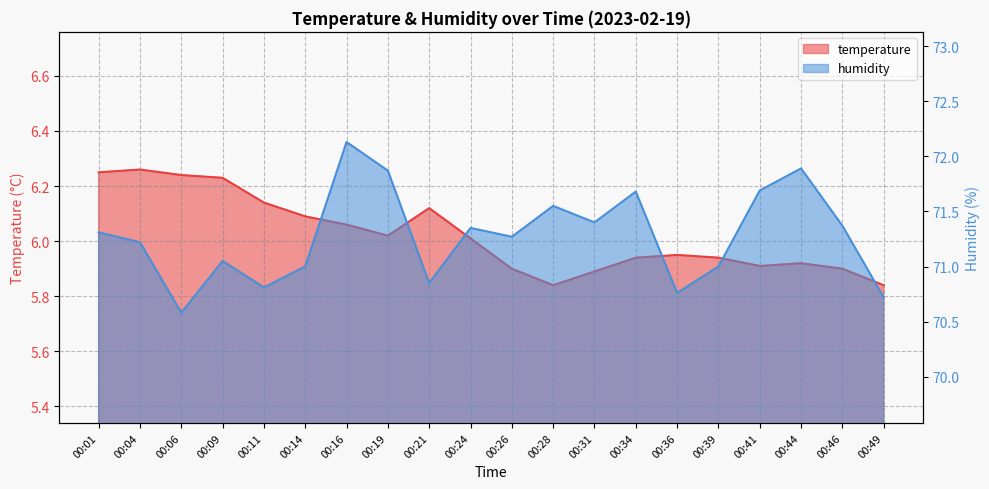

At which category is the sum across all series the highest?

00:16